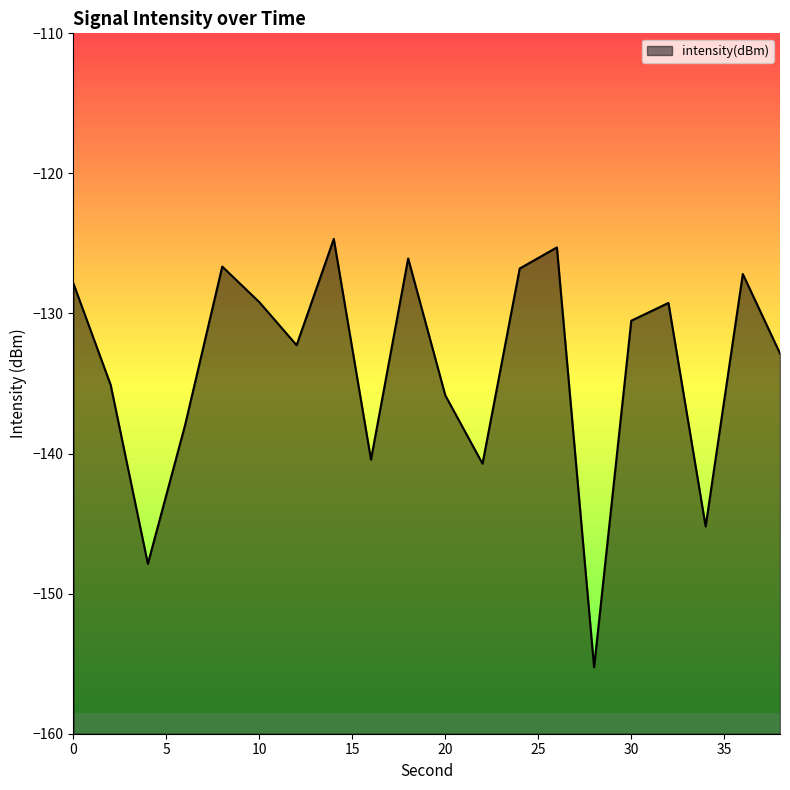

True or false: the data shows -215.2 at 2.

False